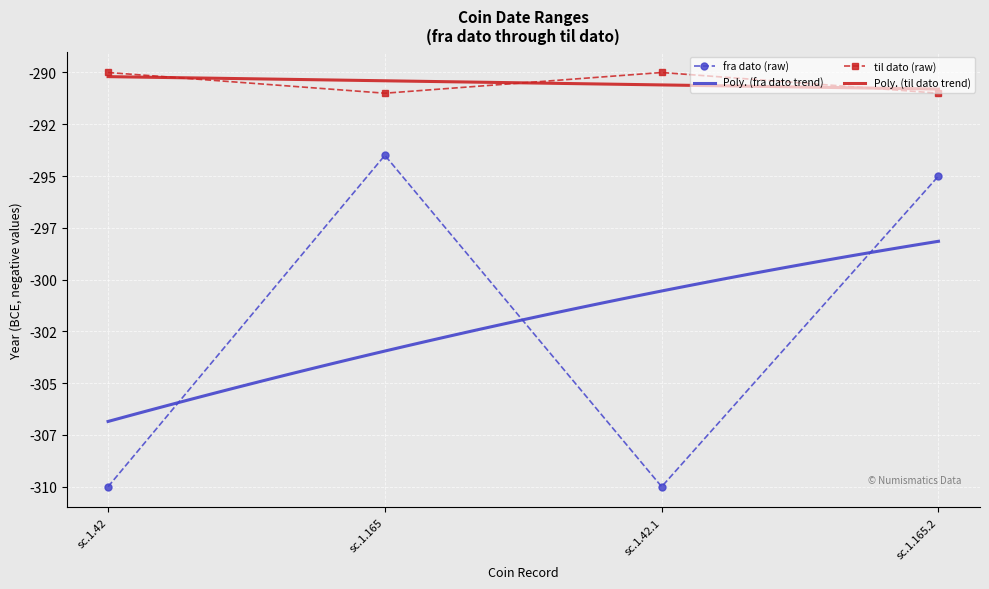

What position from the left is sc.1.42.1?

3